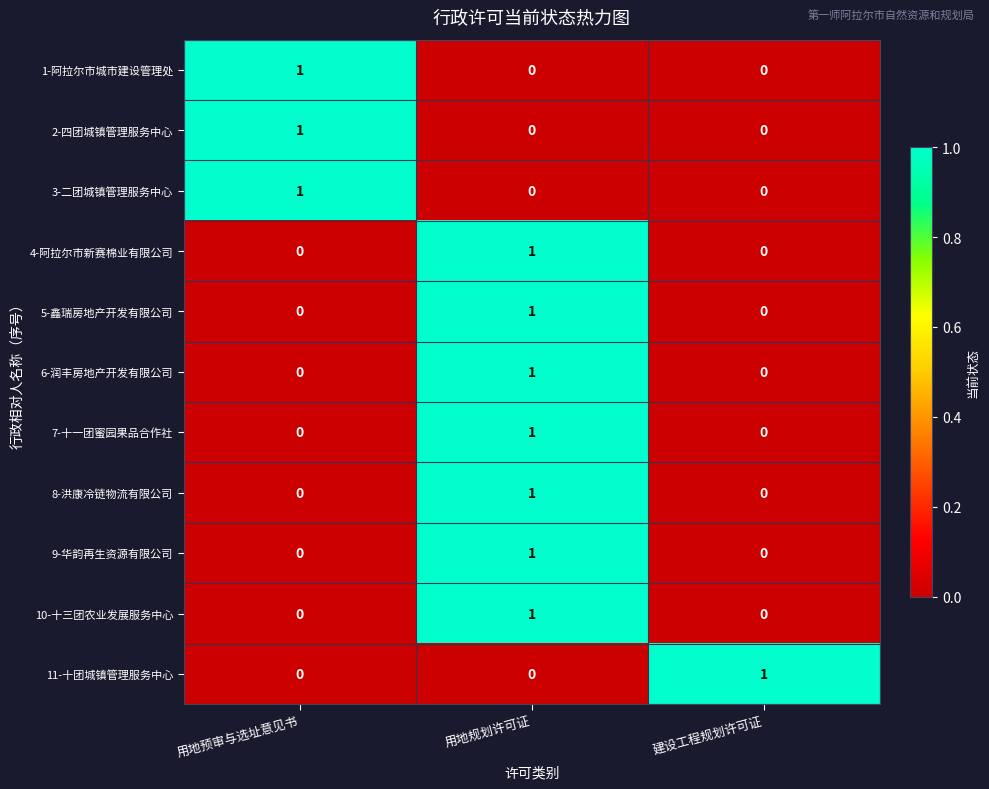

The 10-十三团农业发展服务中心 series shows 0 at 用地预审与选址意见书. True or false?

True